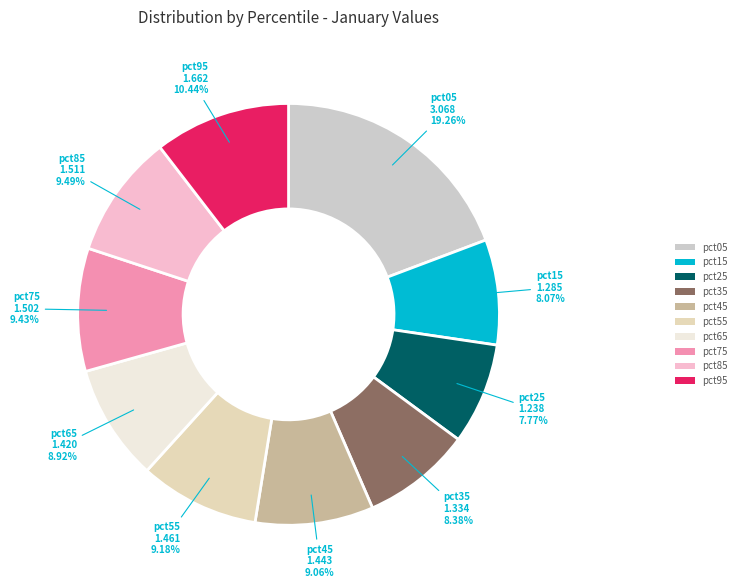

Which category has the biggest portion of the pie?

pct05